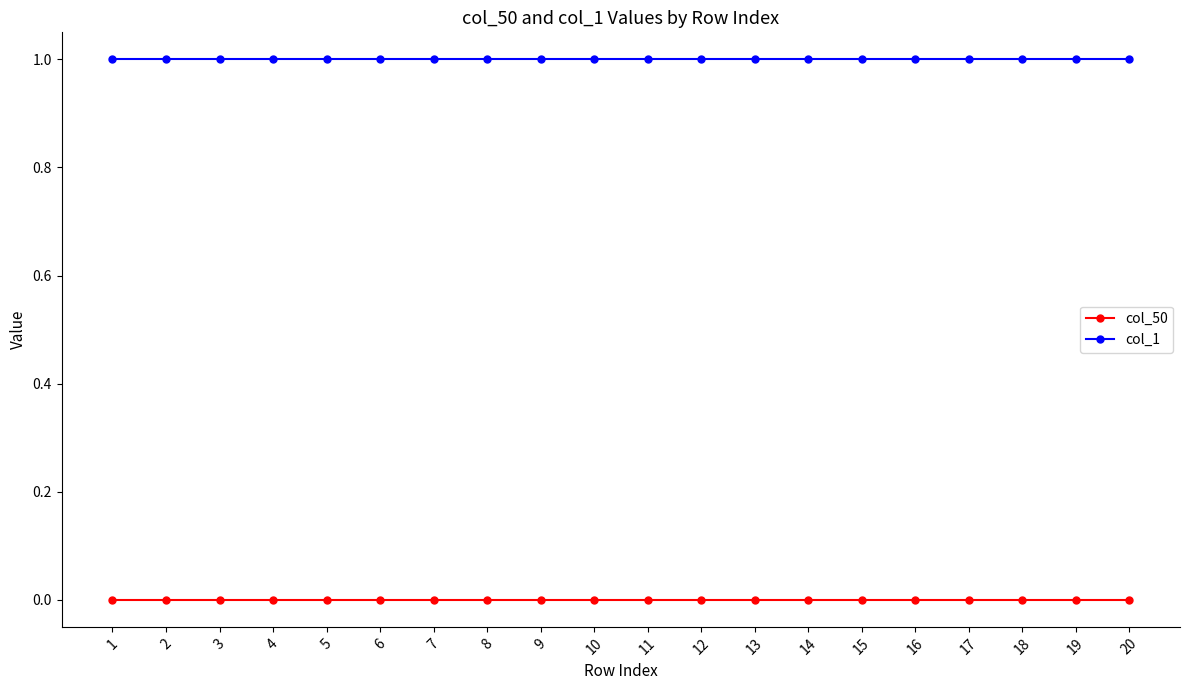

Rank the series at 5 from lowest to highest value.

col_50, col_1